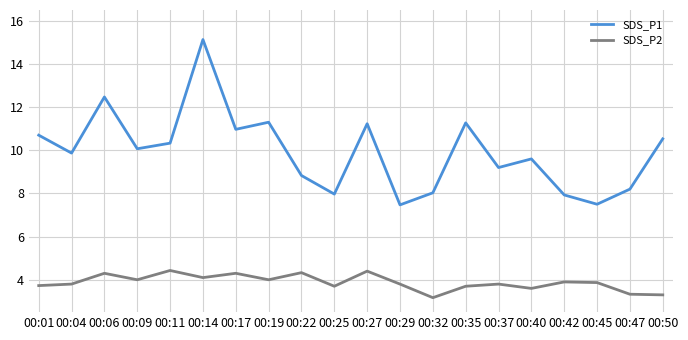

What is the difference between the maximum and second lowest values in the SDS_P1 series?

7.6